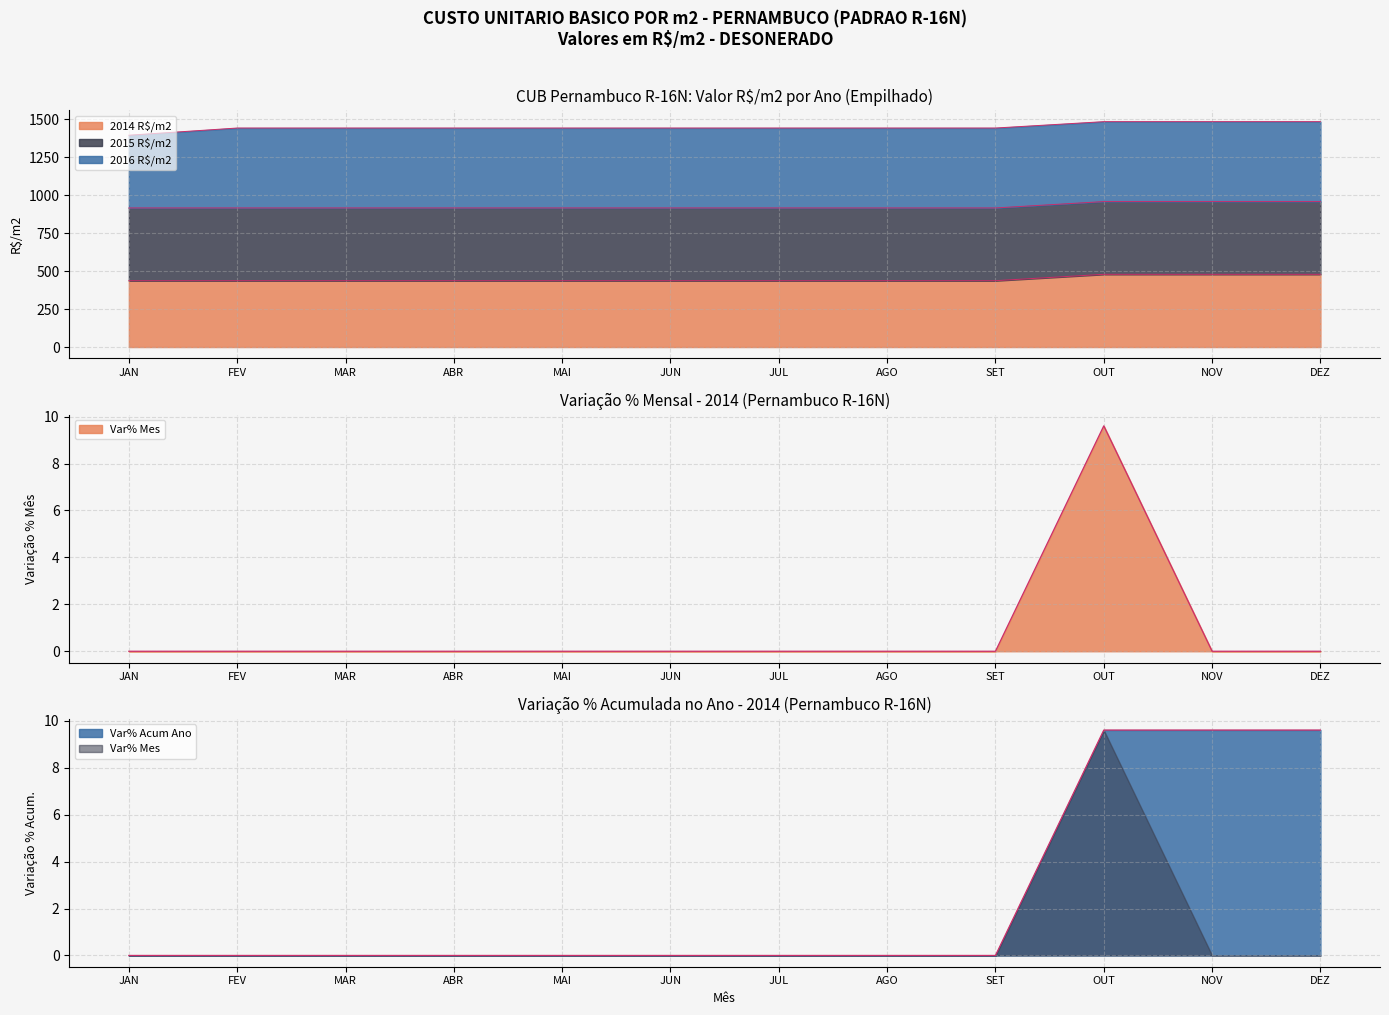

What is the difference between the maximum and second lowest values in the Var% Acum Ano series?

42.0